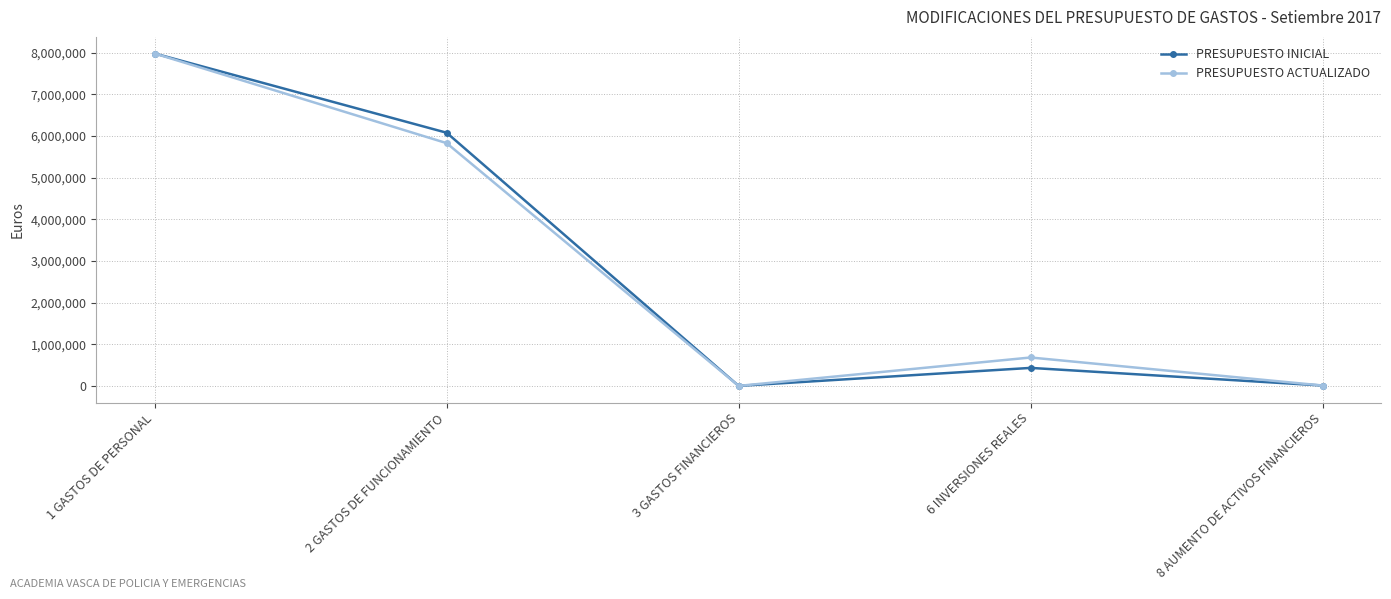

At which label is PRESUPUESTO ACTUALIZADO closest to 3989929?

2 GASTOS DE FUNCIONAMIENTO